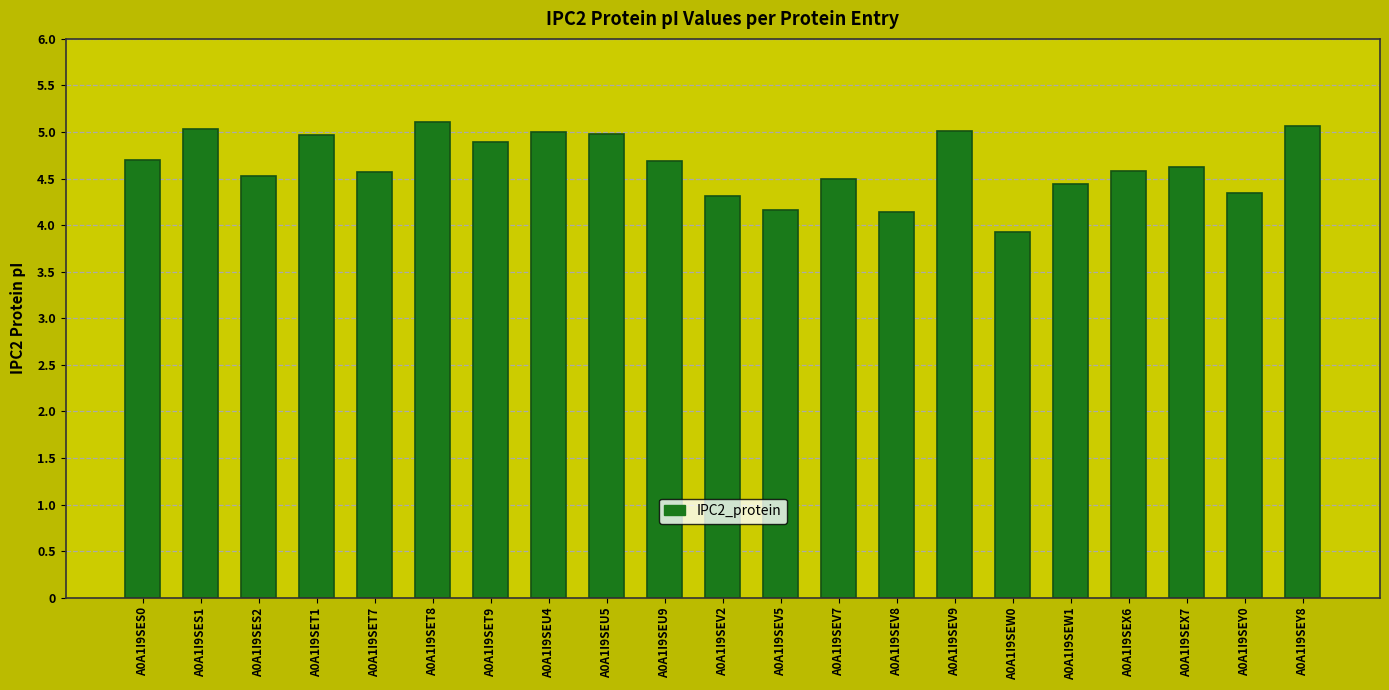

At which label does the data first exceed 4?

A0A1I9SES0